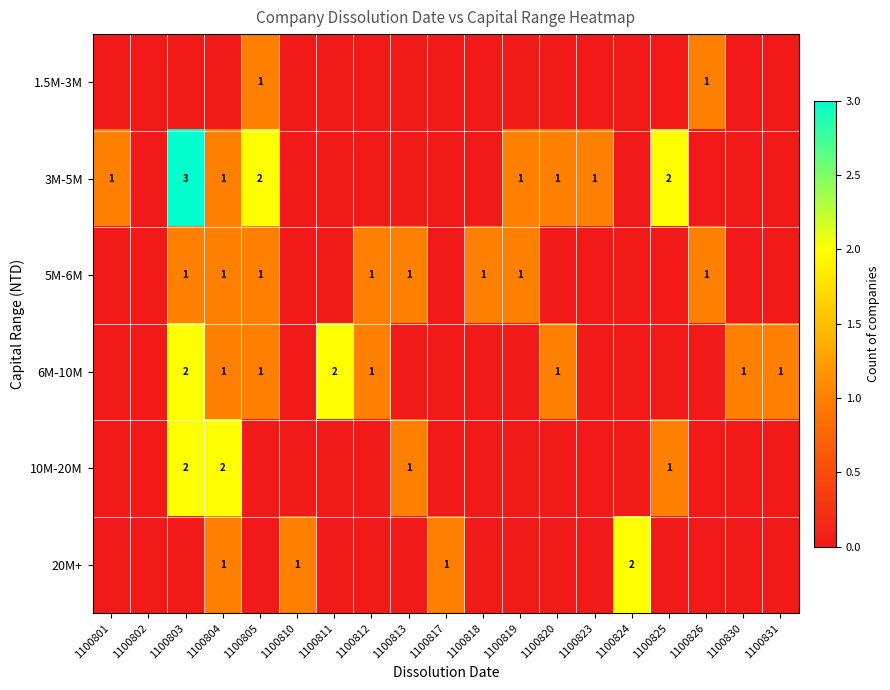

Is it true that 5M-6M equals 0 at 1100812?

False